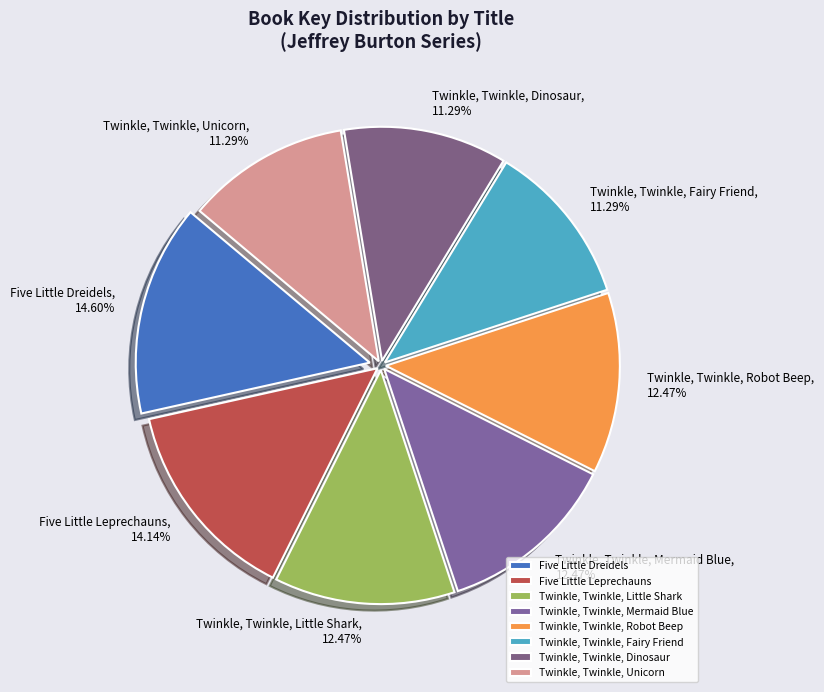

What is the total percentage of Twinkle, Twinkle, Unicorn and Five Little Leprechauns?

25.4%